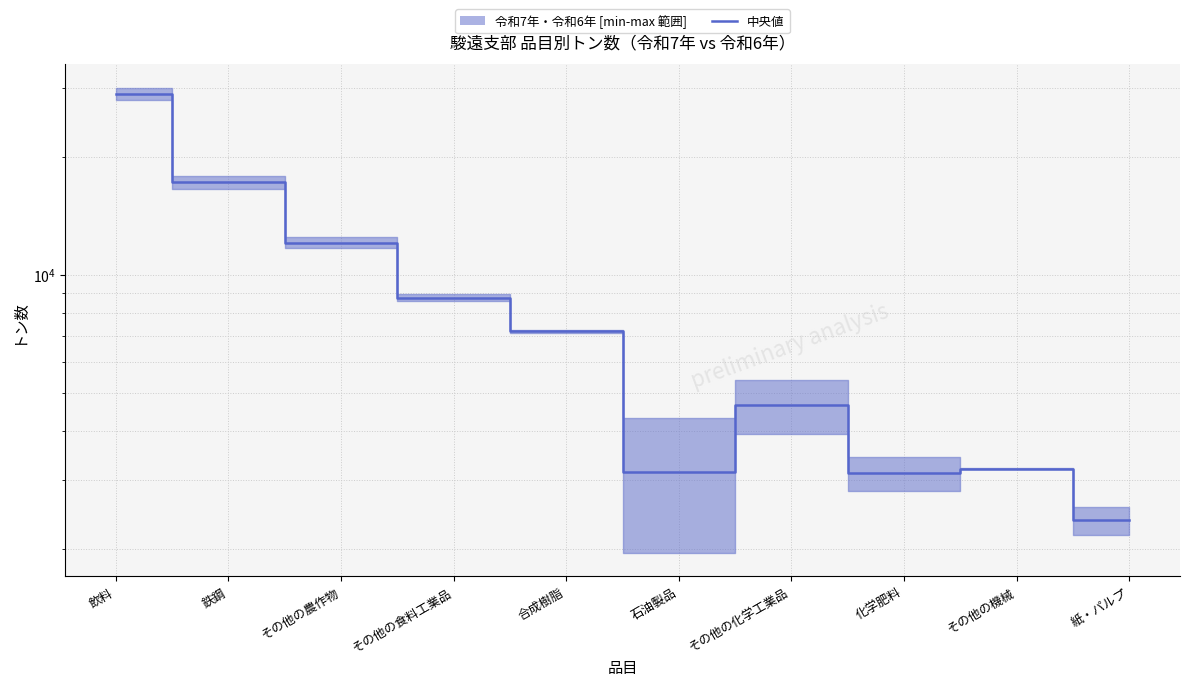

At which category does the chart reach its peak across all series?

飲料